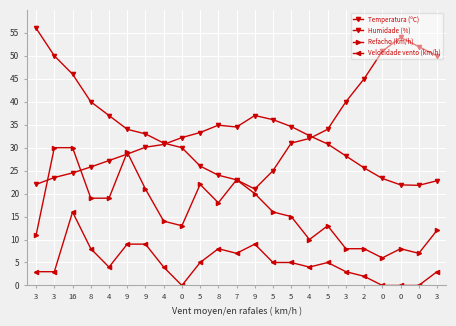

How many interior local valleys does the Refacho (km/h) series have?

5